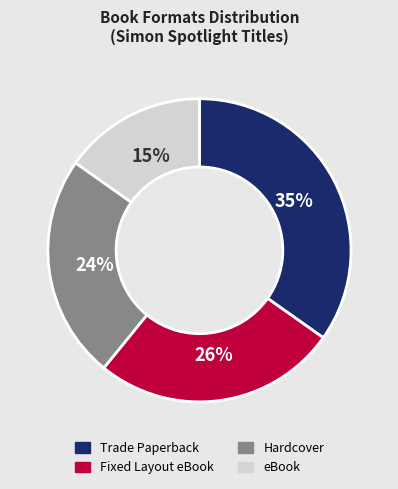

Which has a higher value, Fixed Layout eBook or Hardcover?

Fixed Layout eBook